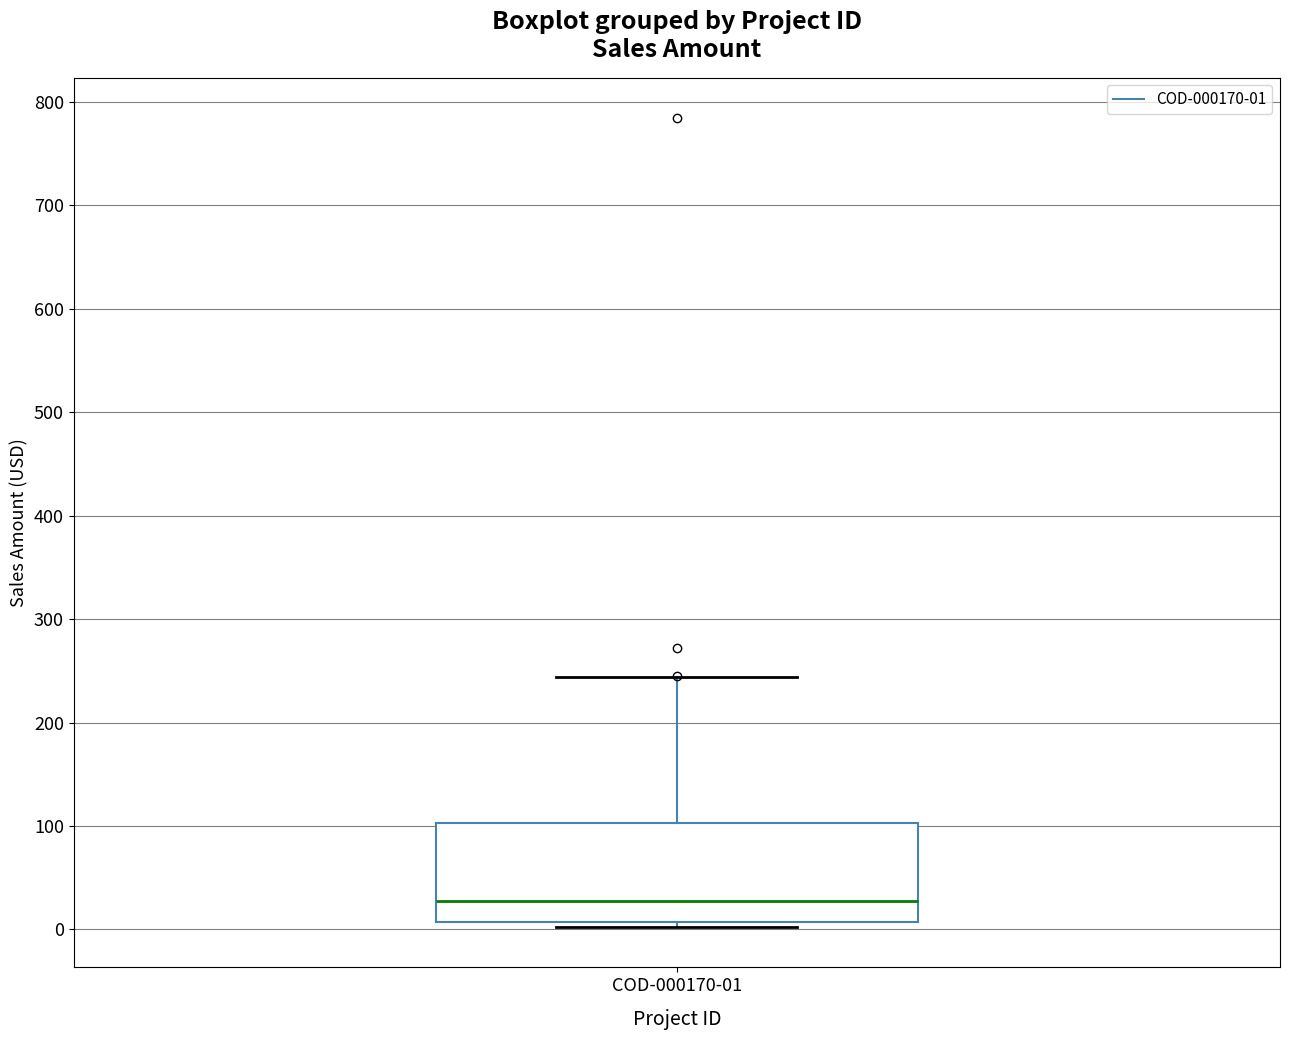

Transcribe this box plot: give where the median line is, the range the box spans, and where the two whiskers end, as read against the y-axis. The values are not printed on the chart, so give them approximately, as read against the axis.

median 30, box 10 to 100, whiskers 0 to 240